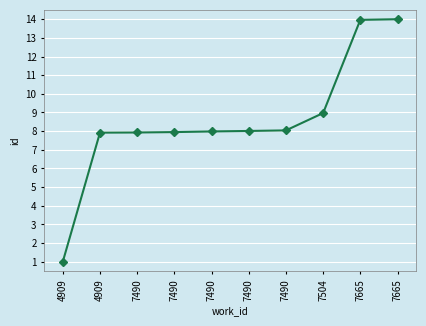

Which label corresponds to the largest value in the chart?

7665